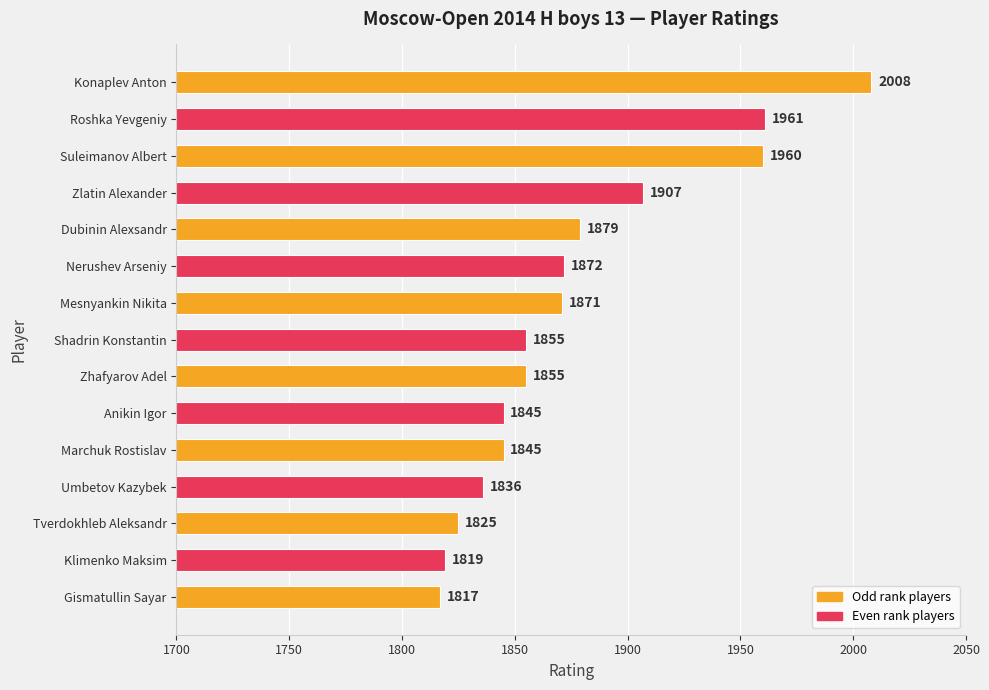

Is it true that the value at Gismatullin Sayar is 1817?

True